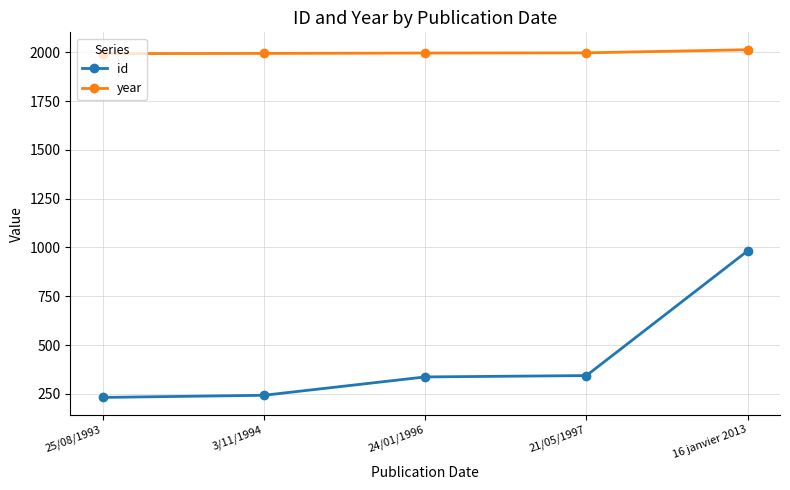

Is the value of year at 3/11/1994 greater than the value of id at 21/05/1997?

Yes